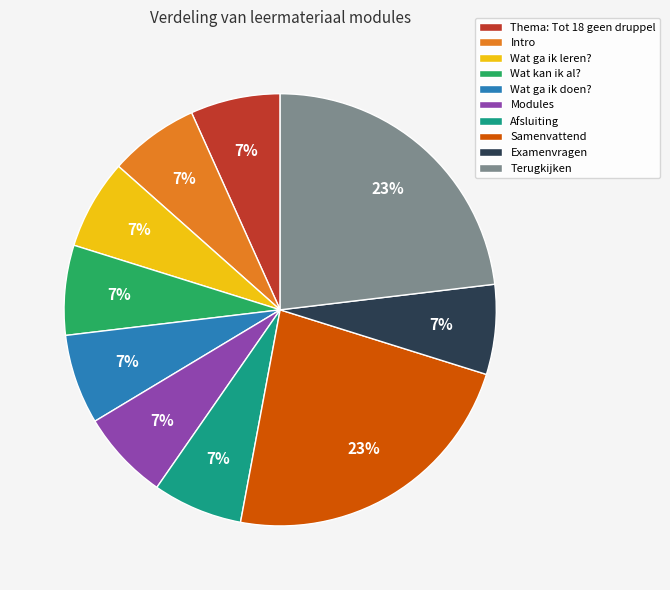

To the nearest percent, what portion does Modules represent?

7%